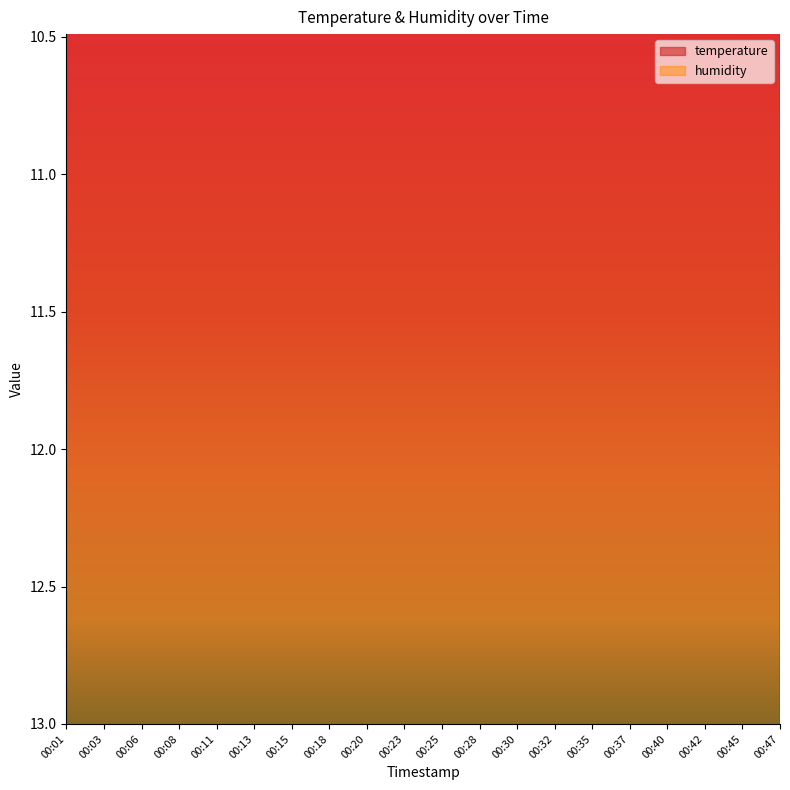

Read the value at 00:28.

13.6